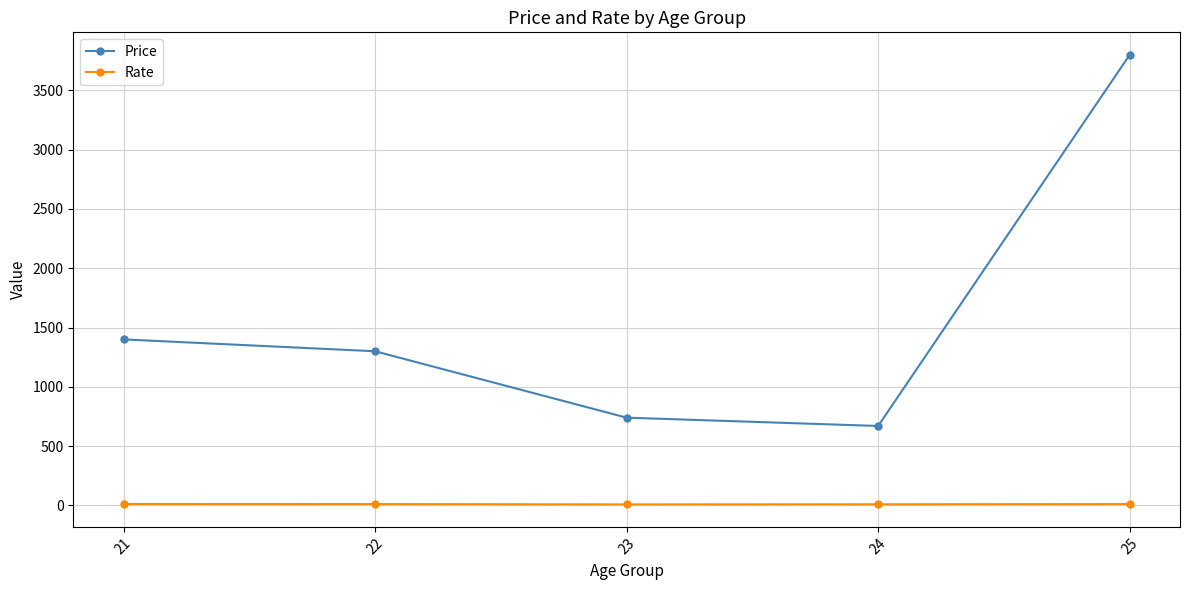

Rank the series at 22 from lowest to highest value.

Rate, Price